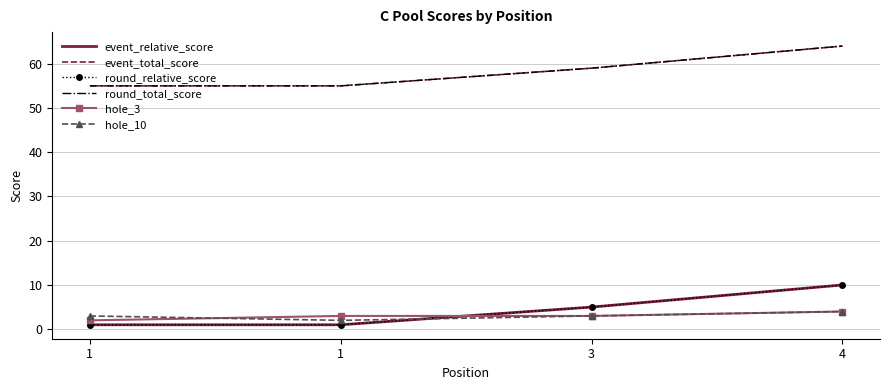

True or false: event_total_score has a value of 64 at 4.

True